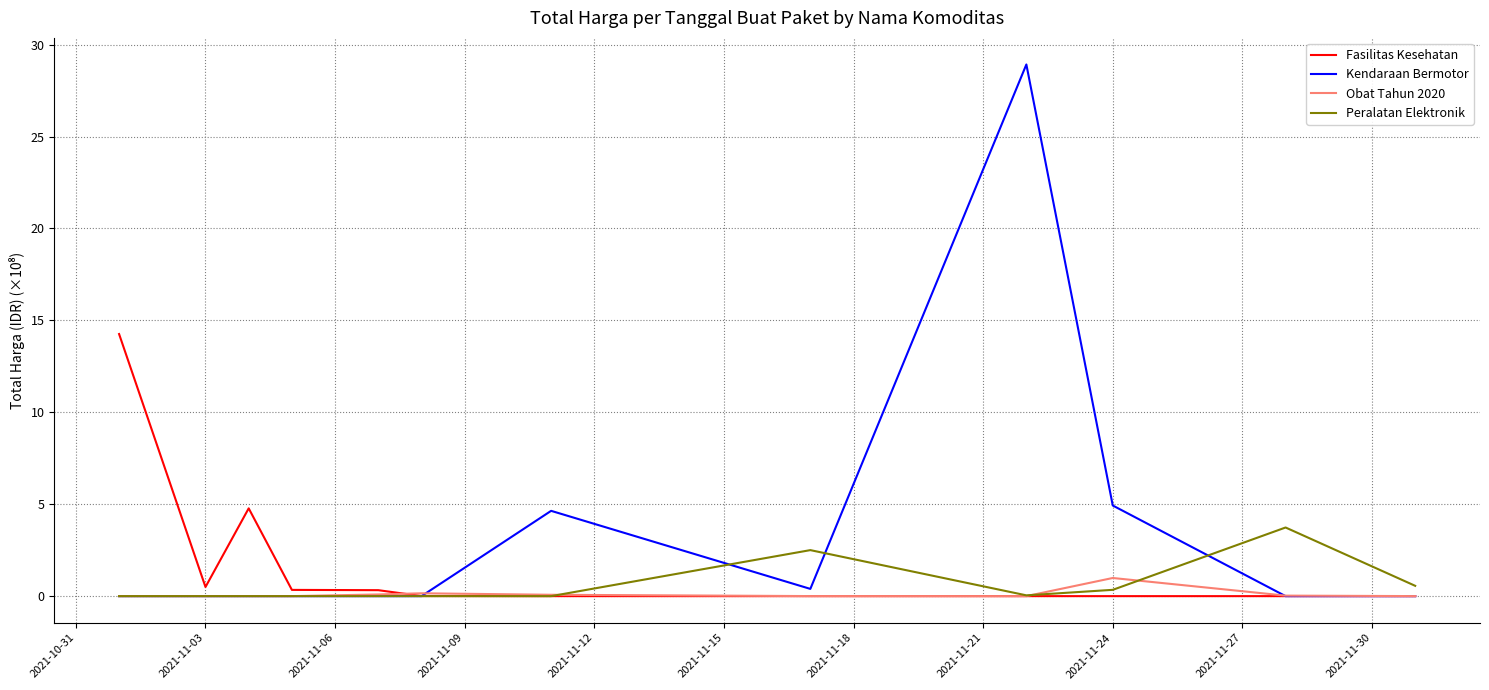

Rank the series by their average value, from lowest to highest.

Obat Tahun 2020, Peralatan Elektronik, Fasilitas Kesehatan, Kendaraan Bermotor